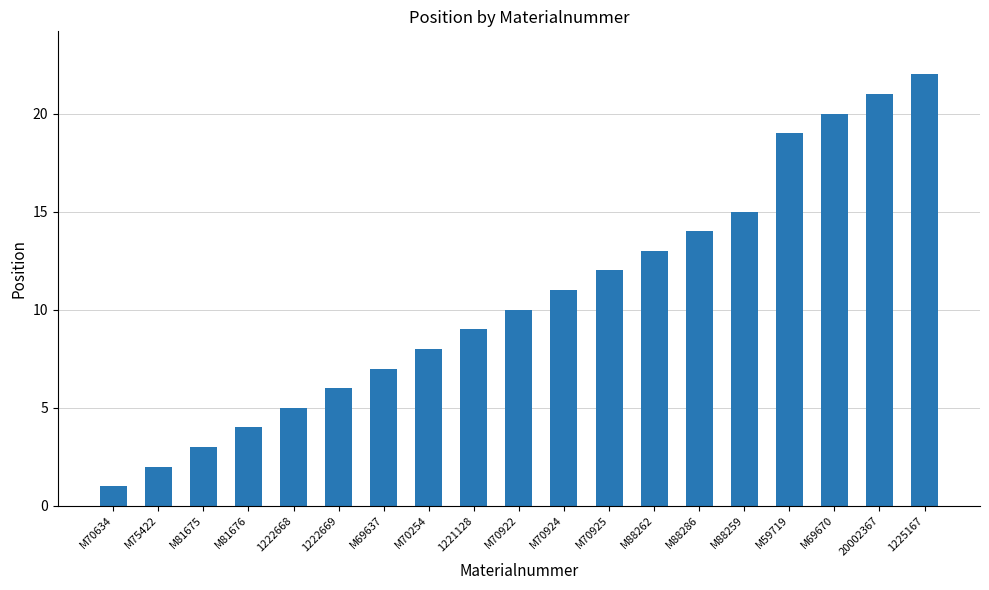

Which has a higher value, M81676 or M70254?

M70254